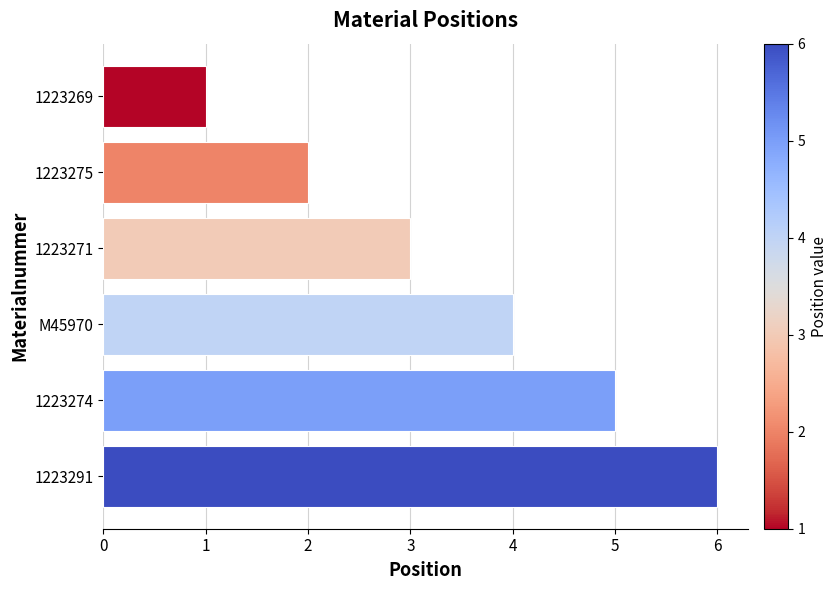

How many data points does each series have?

6